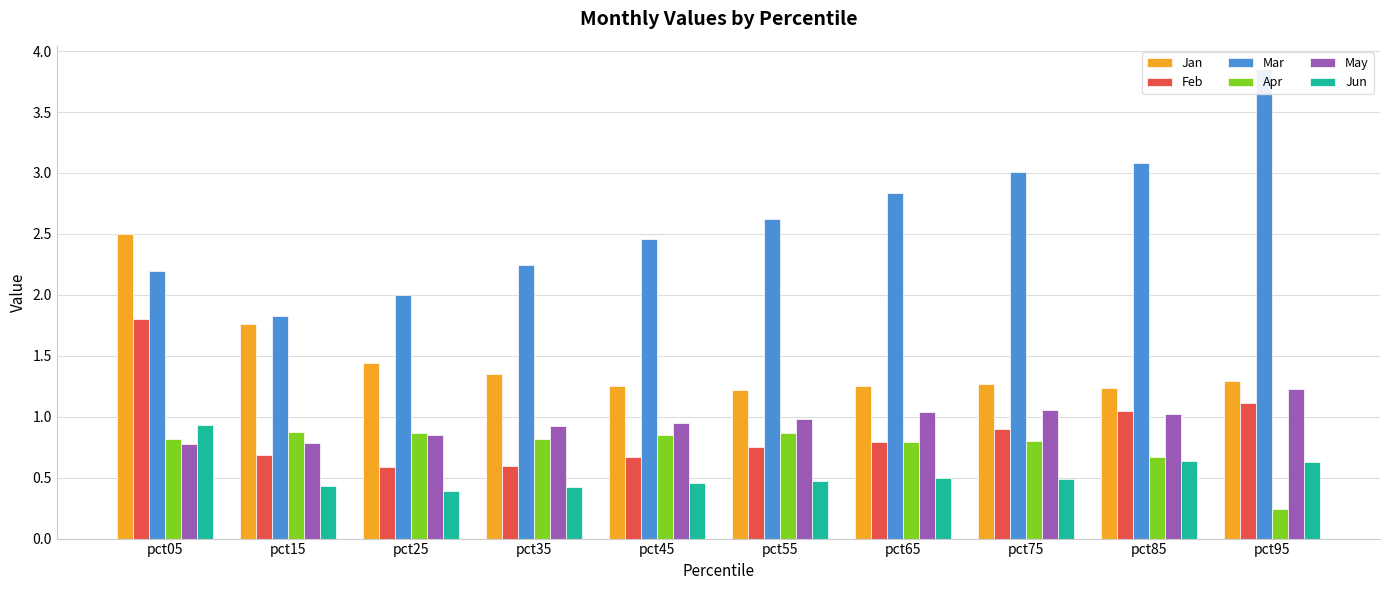

What is the sum of all Jun values?

5.4